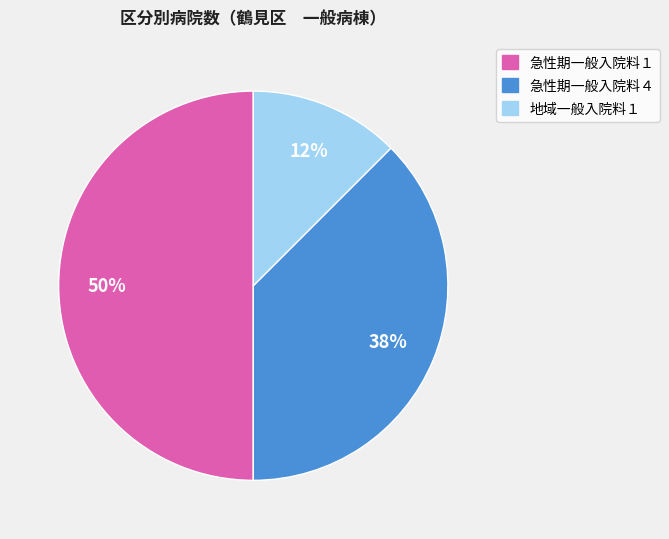

Is 地域一般入院料１ the majority of the pie?

No